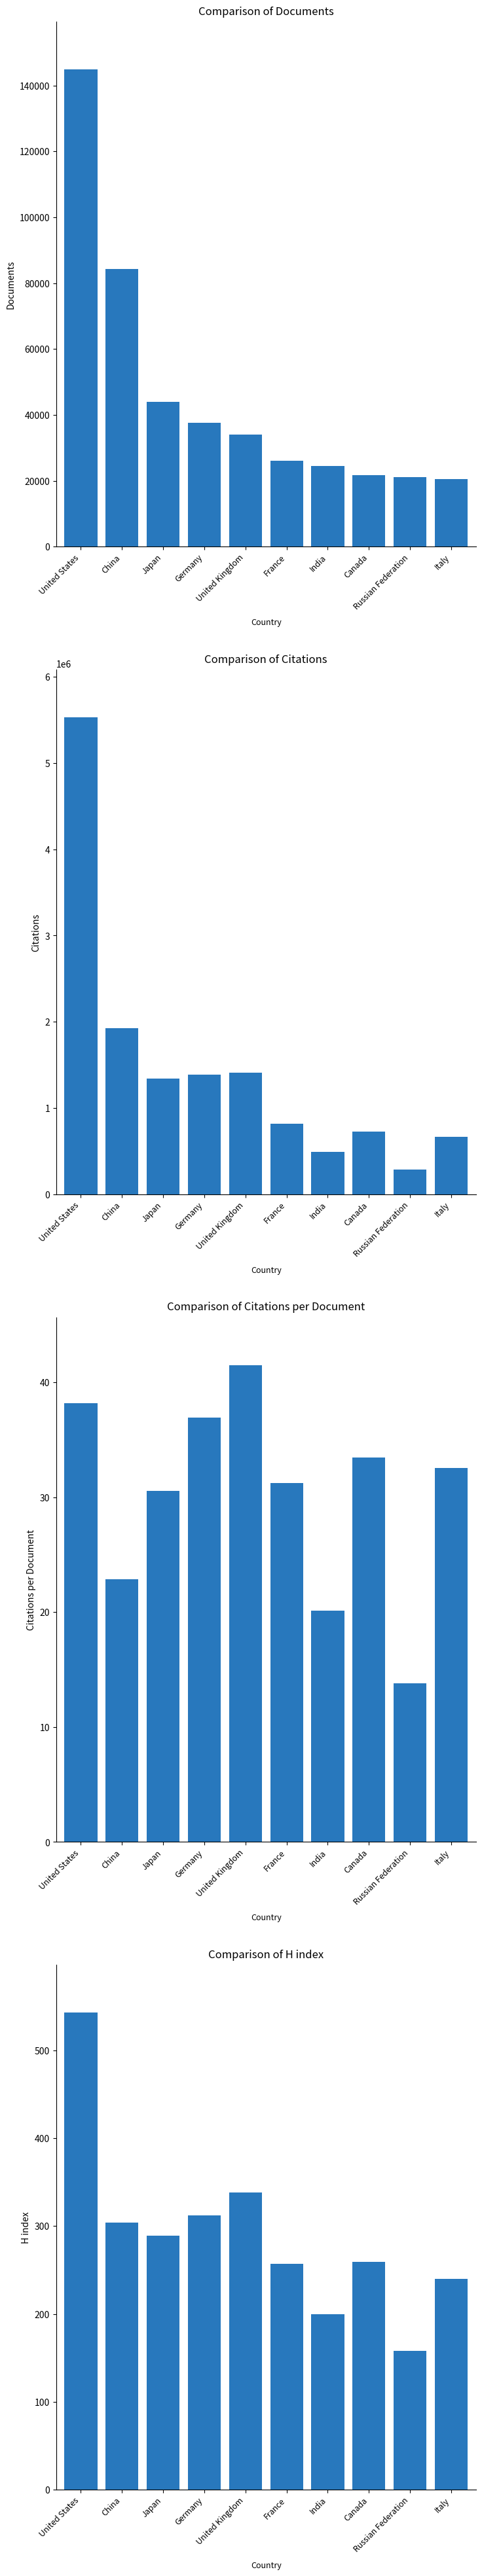

Read the Citations value at India.

491921.0